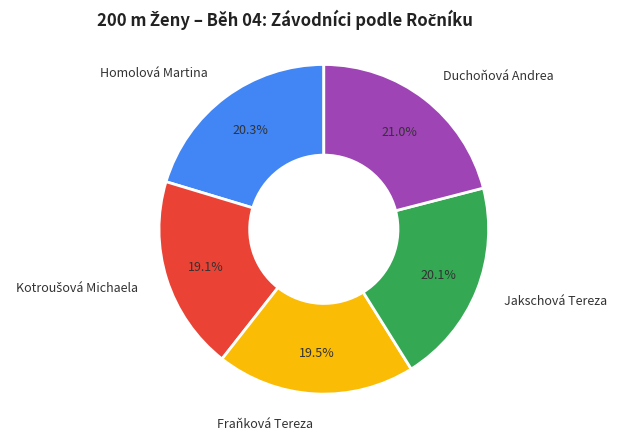

Which category has the biggest portion of the pie?

Duchoňová Andrea